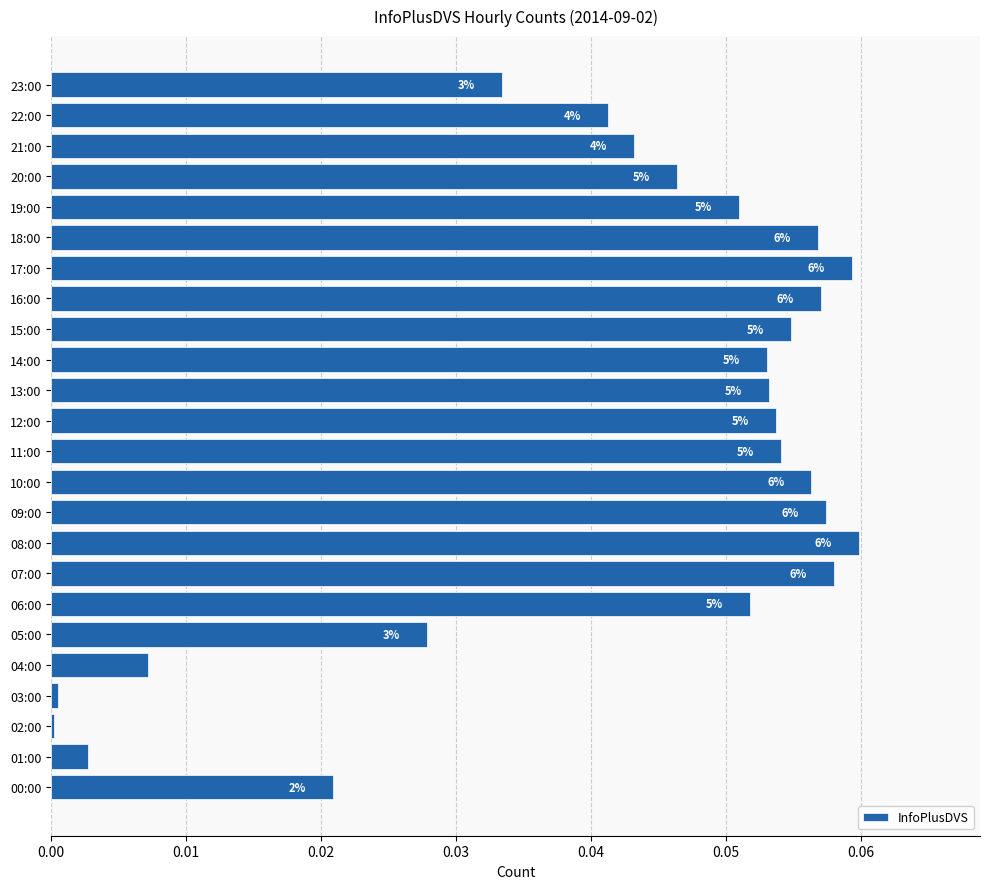

At which category does the chart reach its peak across all series?

08:00